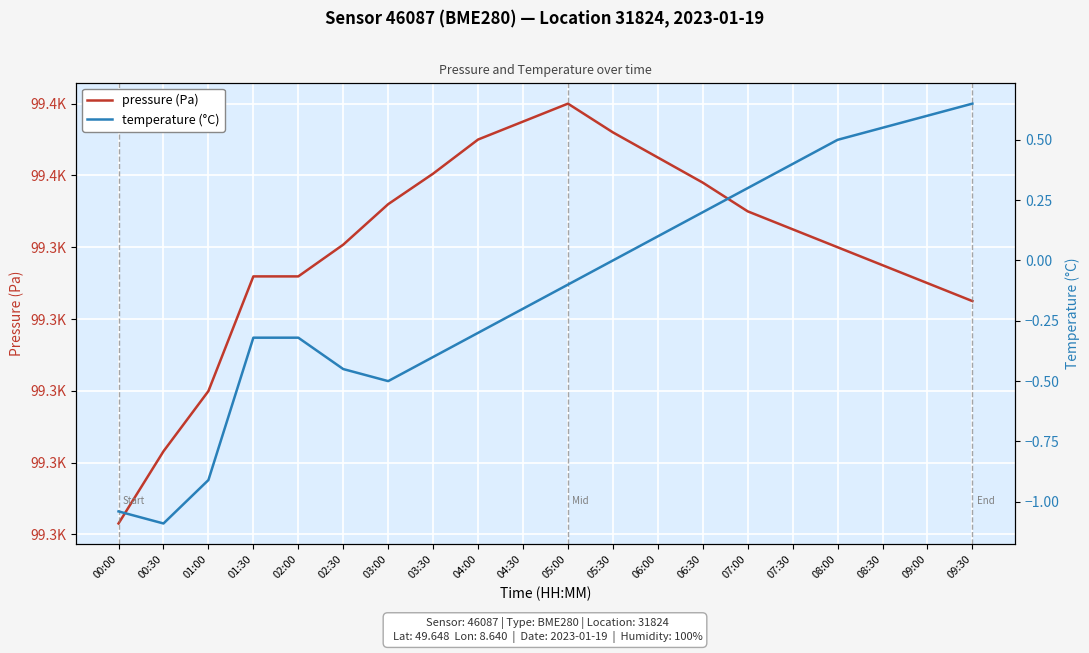

How many lines are shown in the chart?

2